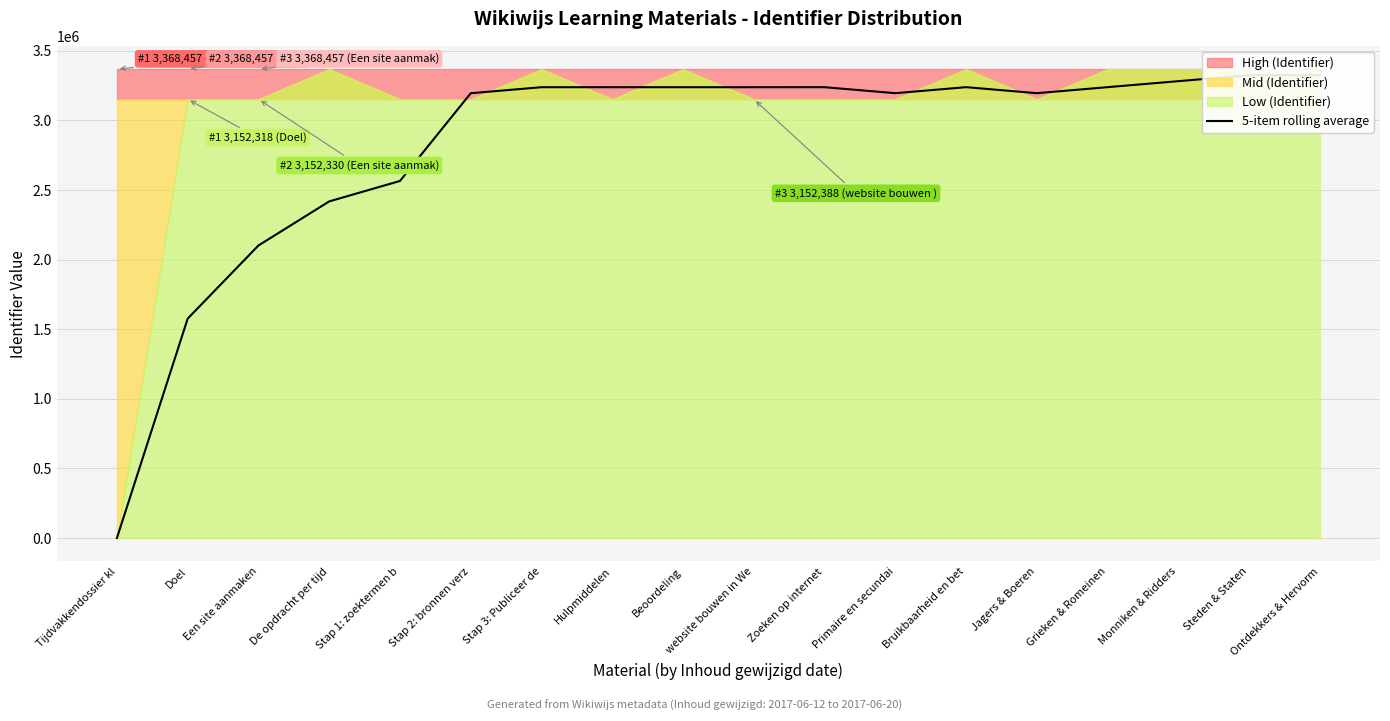

Which category has the highest value across all series?

Ontdekkers & Hervorm